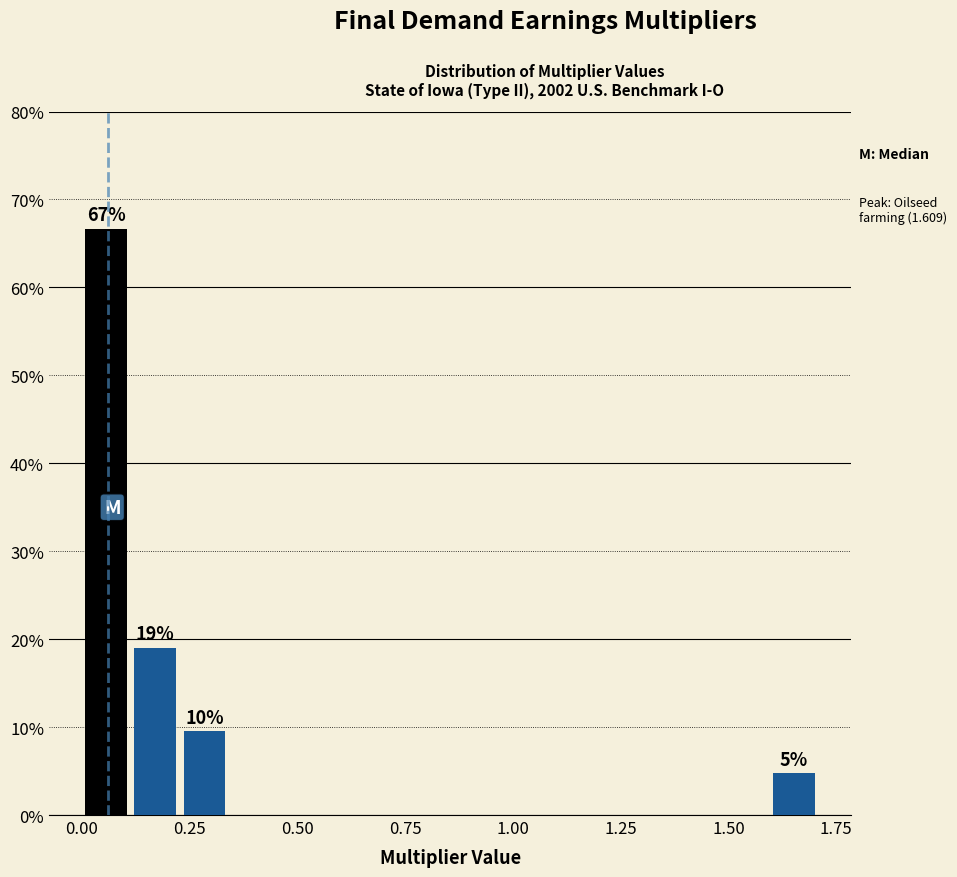

Read against the x-axis, roughly where is the centre of the tallest bar?

0.05